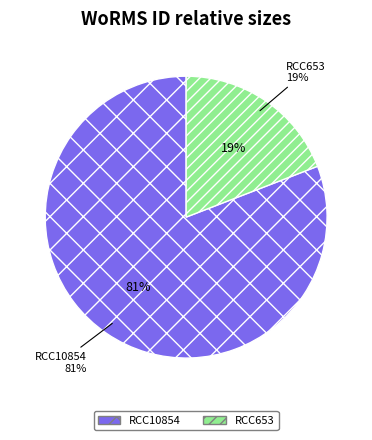

The RCC10854 slice represents 90% of the pie. True or false?

False